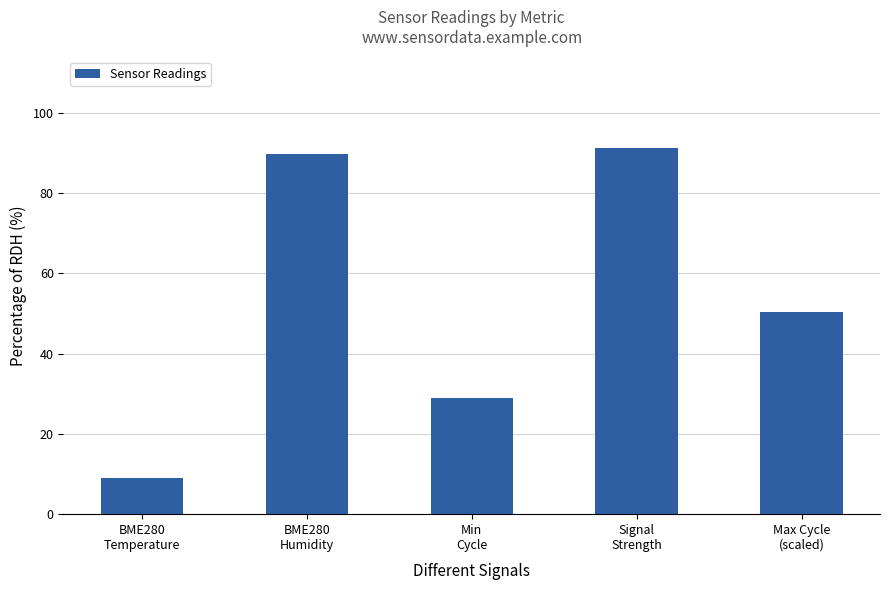

List the labels in order of value, largest first.

Signal
Strength, BME280
Humidity, Max Cycle
(scaled), Min
Cycle, BME280
Temperature